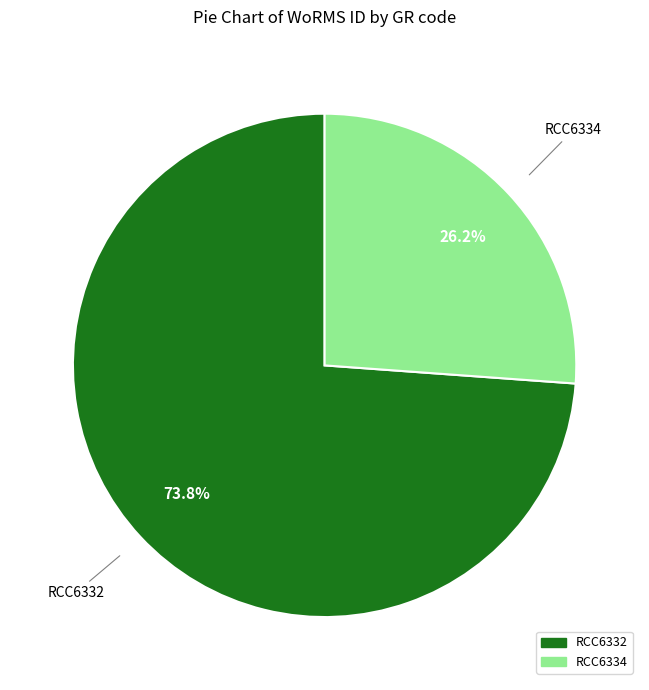

To the nearest percent, what portion does RCC6332 represent?

74%